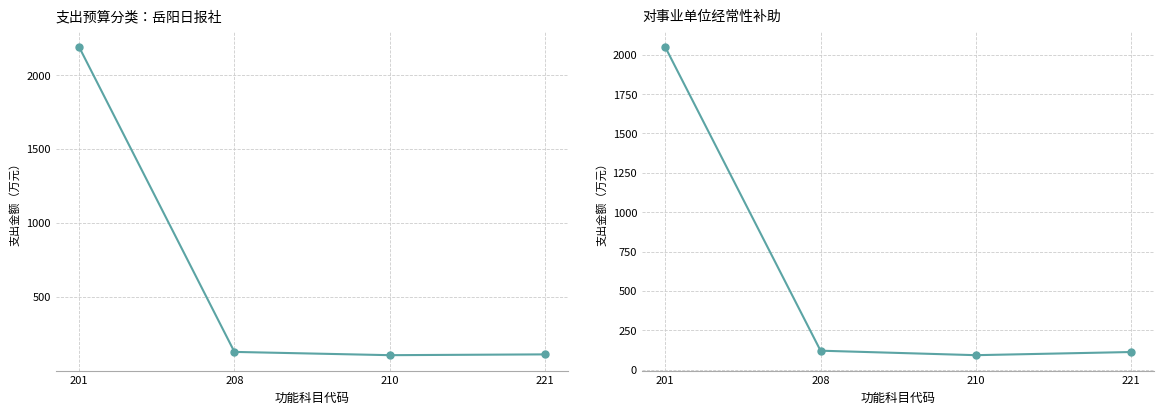

How many lines are shown in the chart?

2